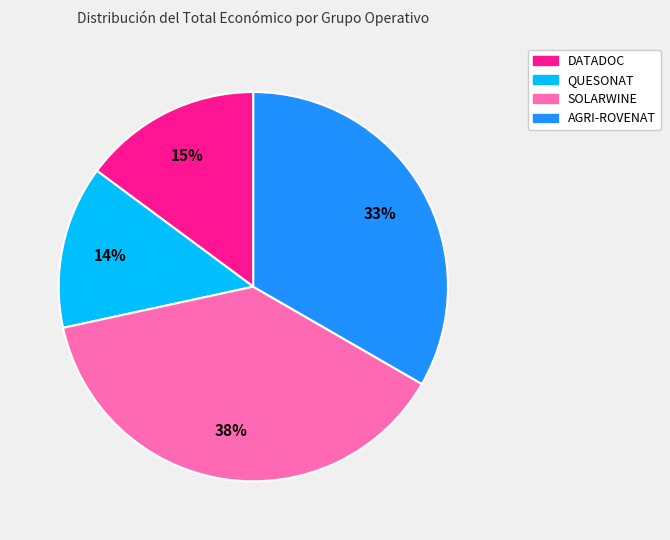

Is the sum of DATADOC and AGRI-ROVENAT greater than half?

No